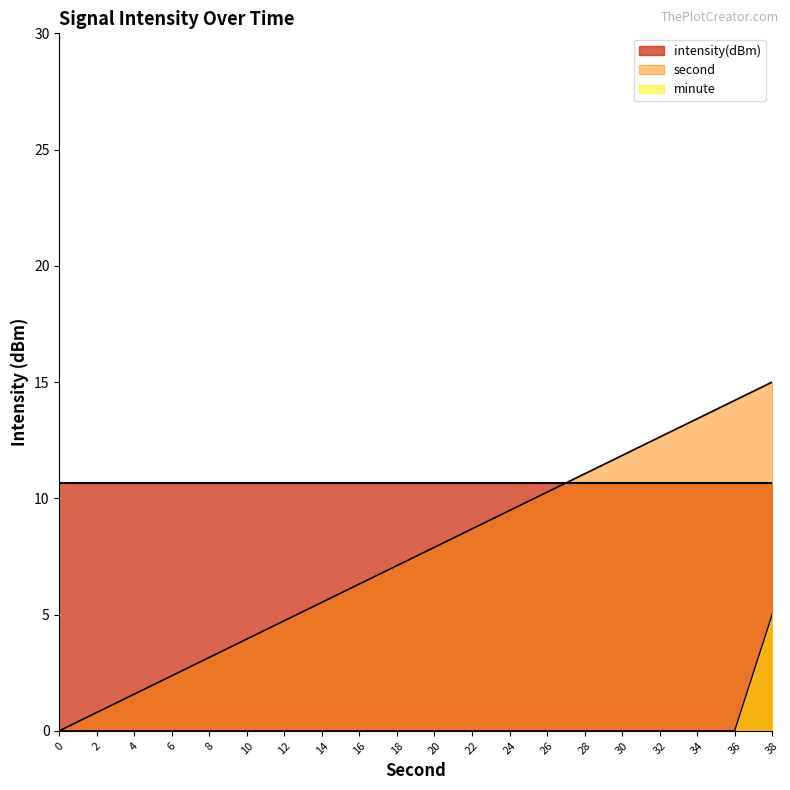

True or false: second and minute intersect in this chart.

False